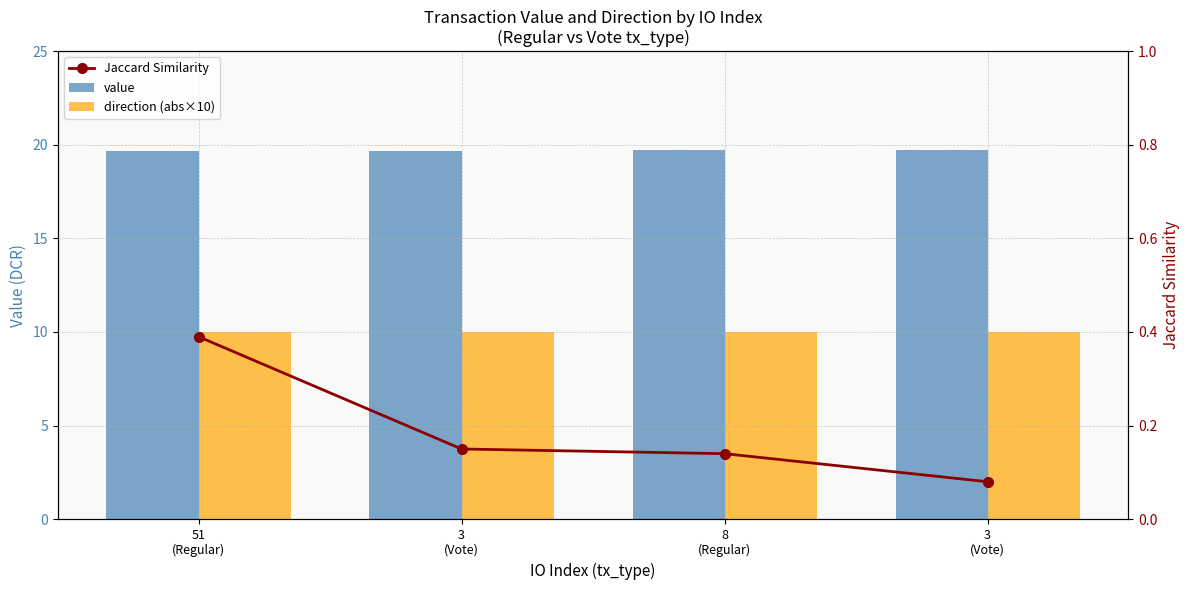

Which label corresponds to the smallest value in the chart?

3
(Vote)